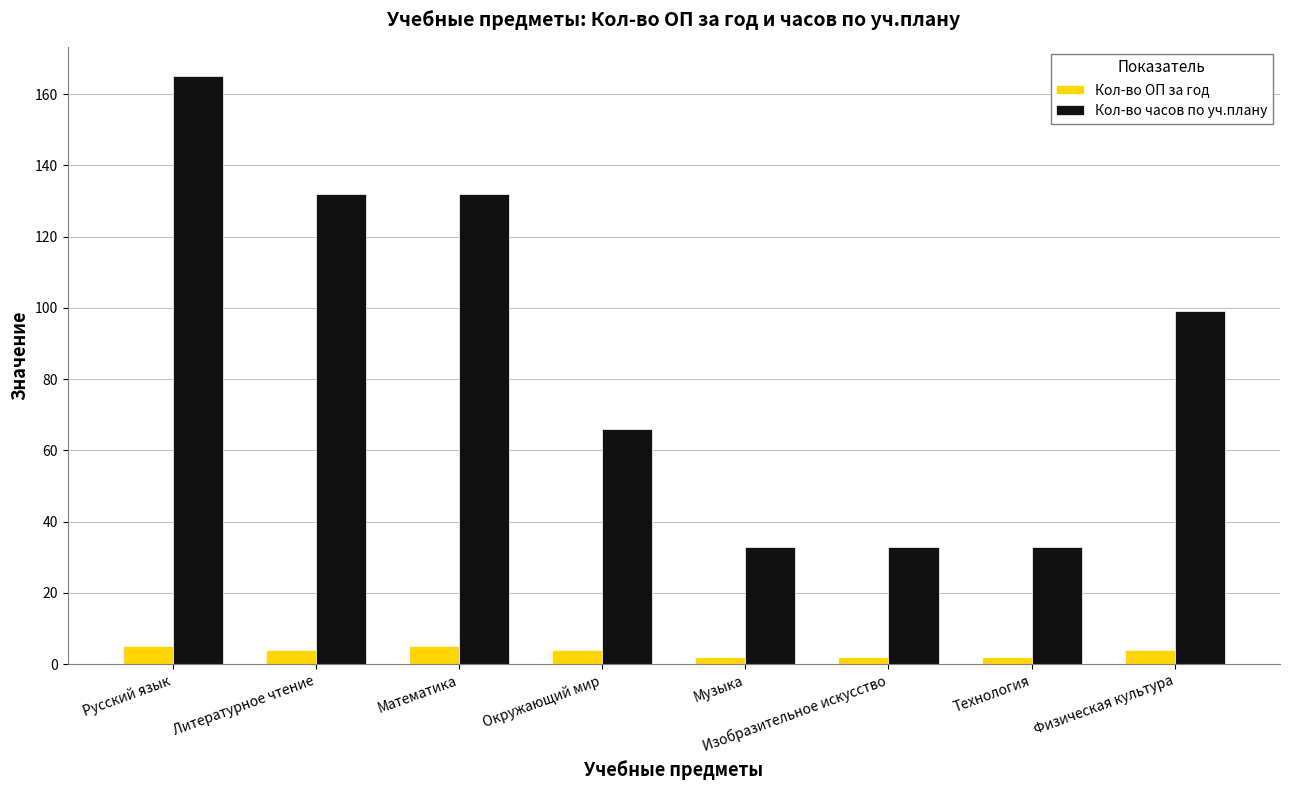

What position from the right is Технология?

2